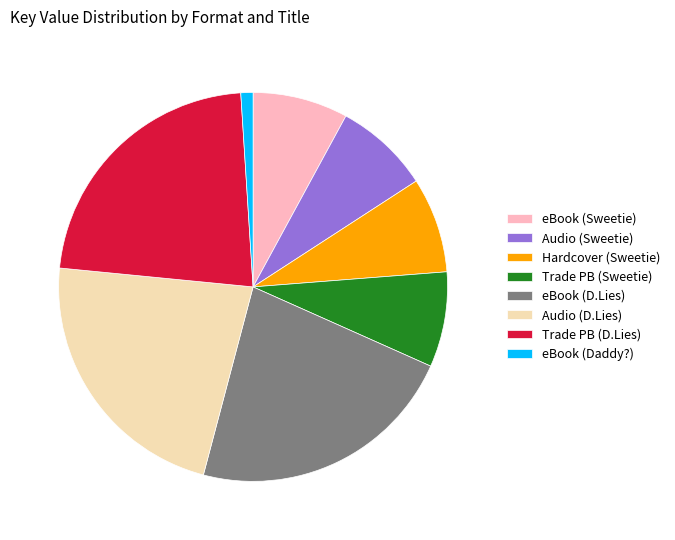

Is there any slice that represents more than half of the pie?

No